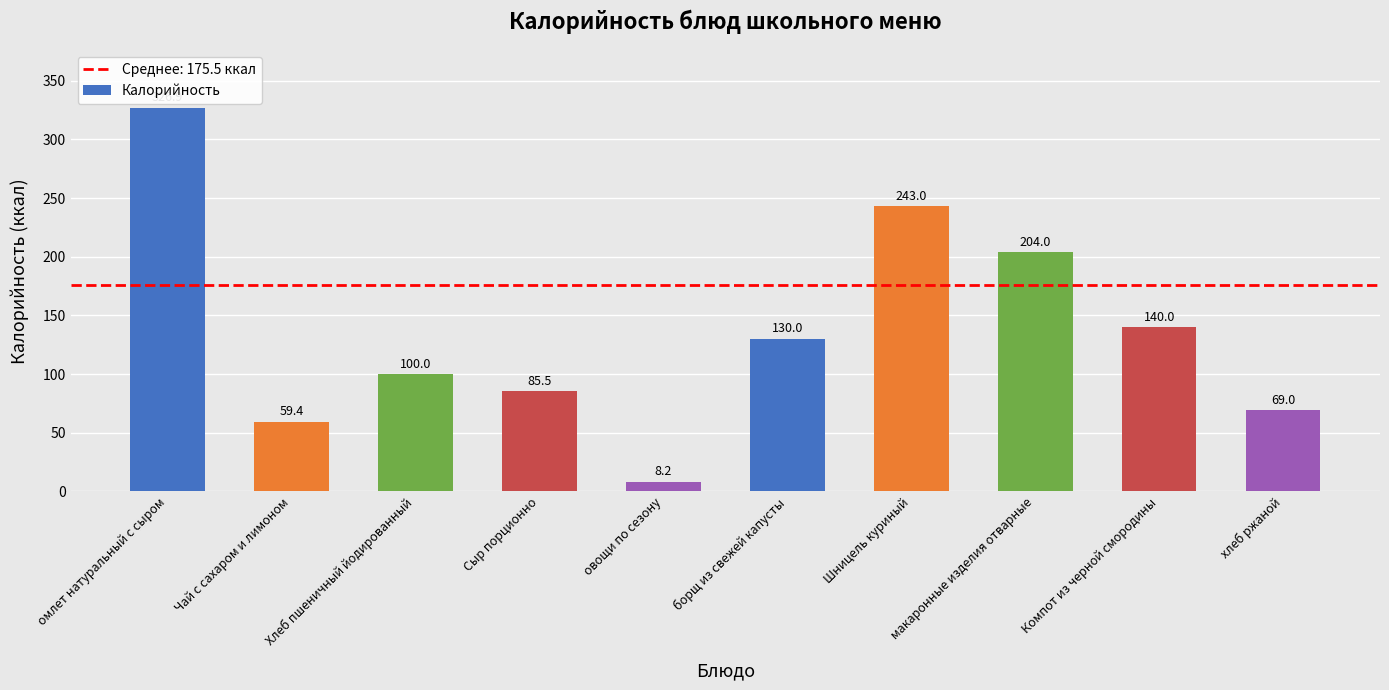

How many values are below 130?

5